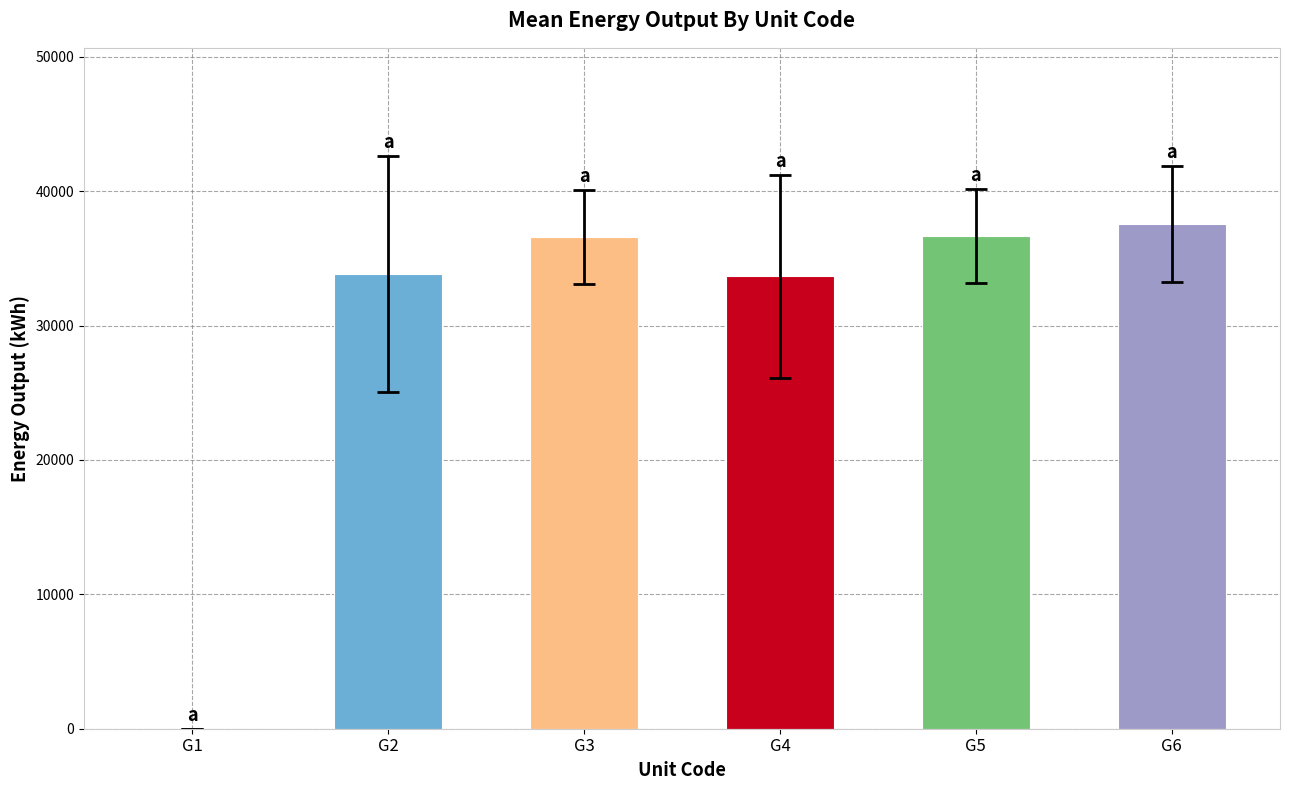

What is the change in value from G4 to G6?

+3866.7